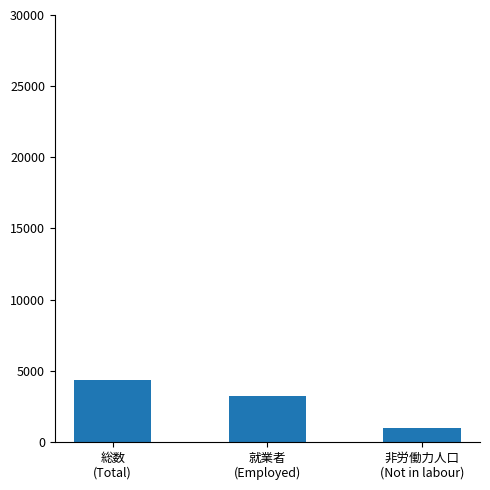

Are the bars grouped side by side (vs. stacked)?

No